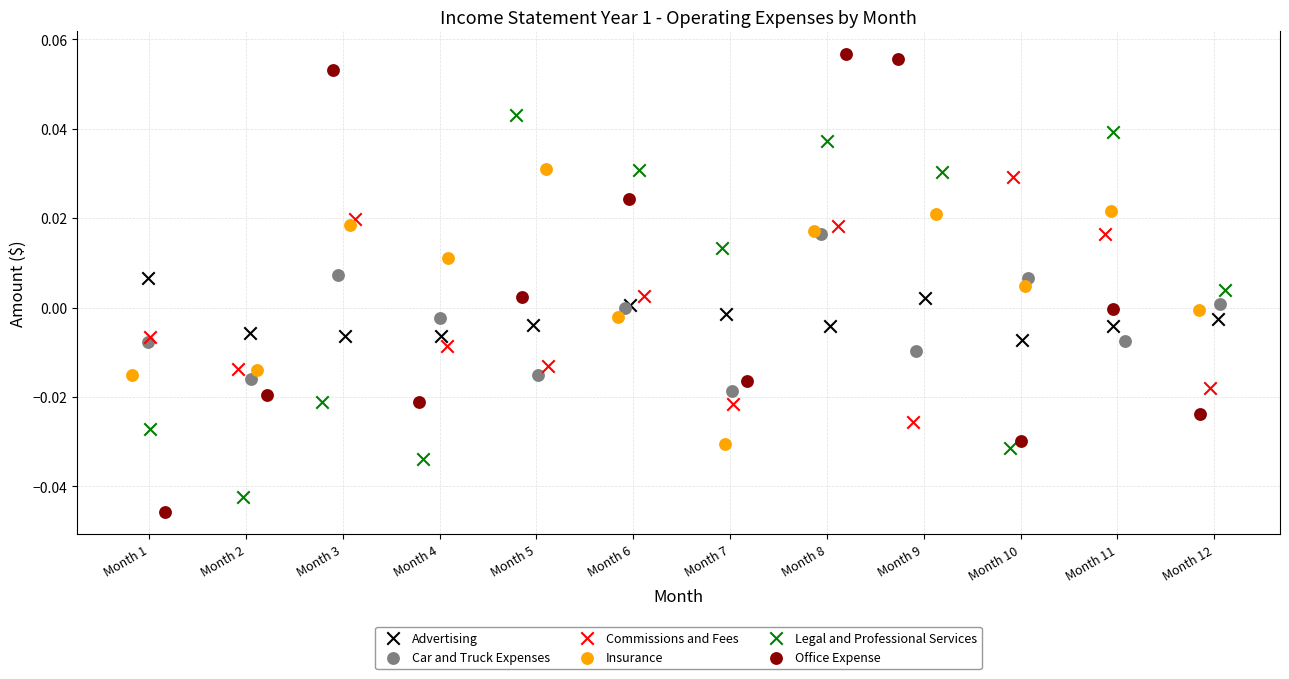

Which series has the widest spread of Y values?

Office Expense